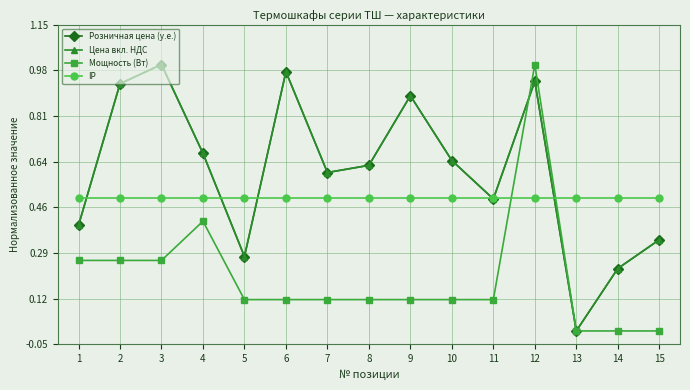

At which label does Цена вкл. НДС reach its peak?

3